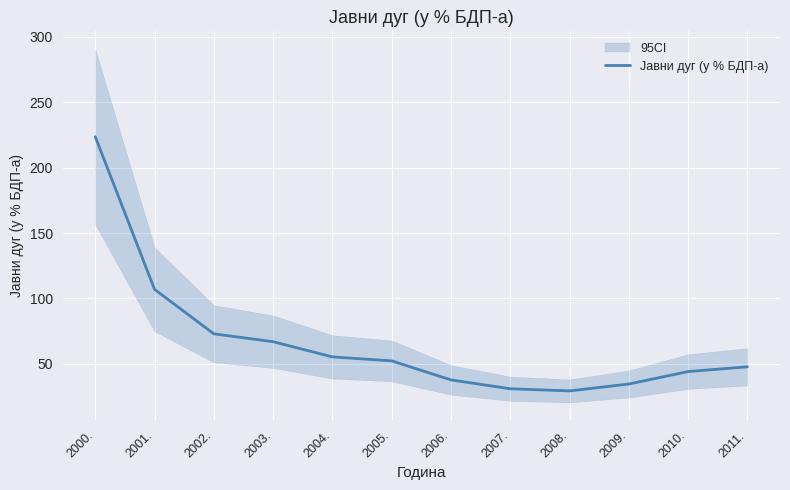

List the labels in order of value, smallest first.

2008., 2007., 2009., 2006., 2010., 2011., 2005., 2004., 2003., 2002., 2001., 2000.